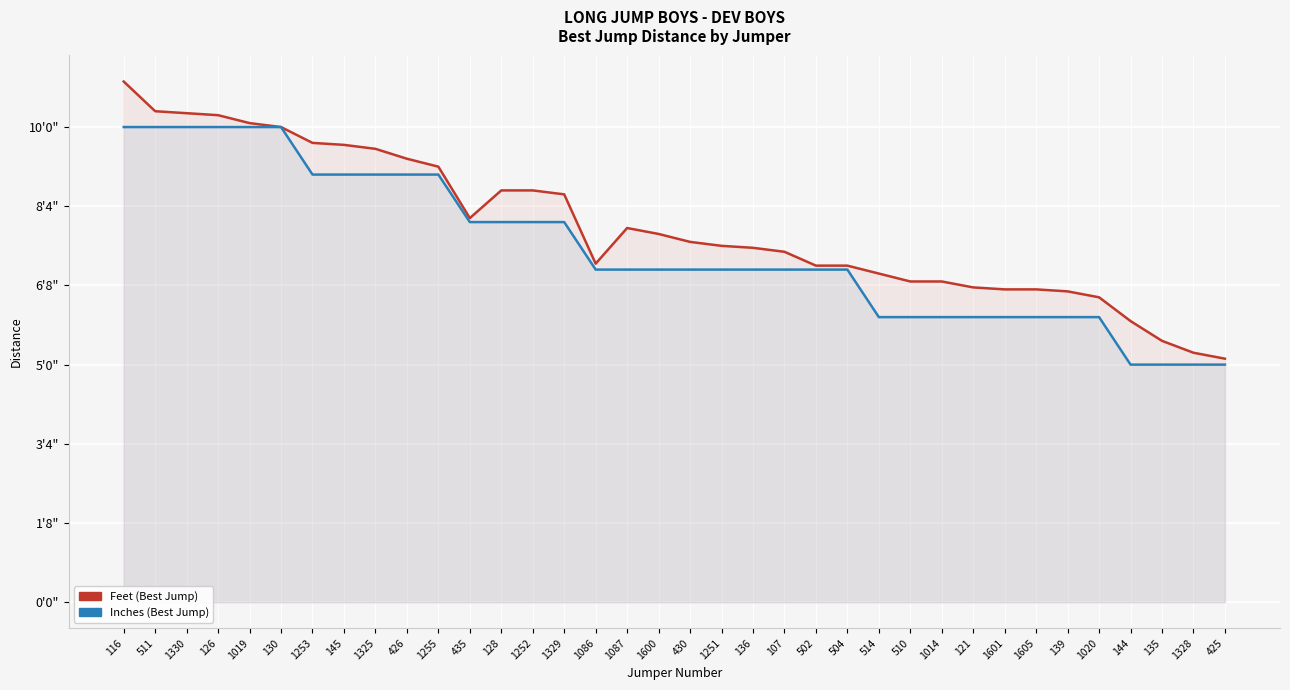

Is it true that Inches (Best Jump) equals 45.6 at 126?

False